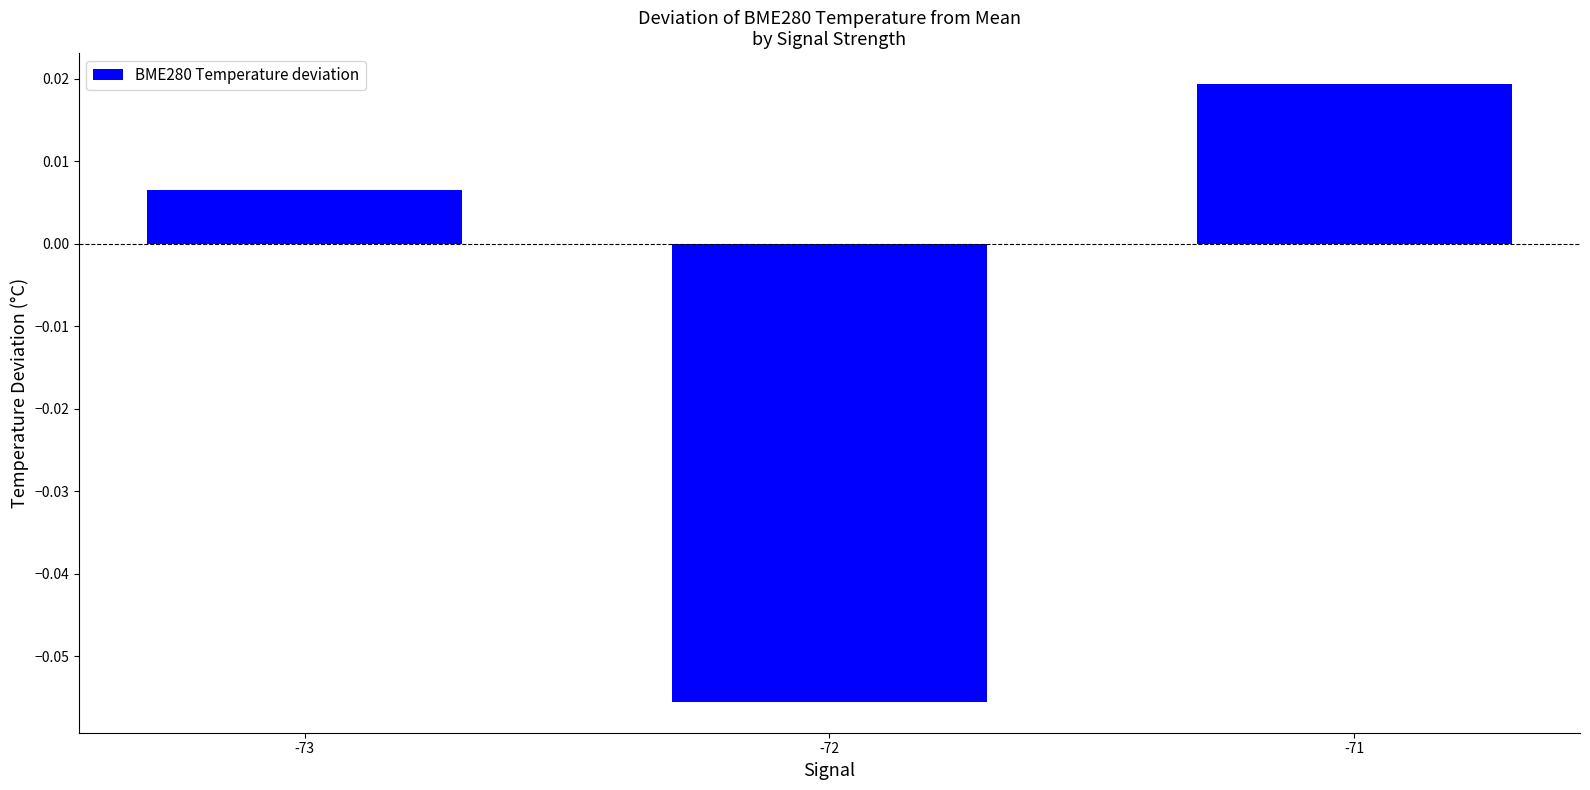

List the labels in order of value, smallest first.

-72, -73, -71